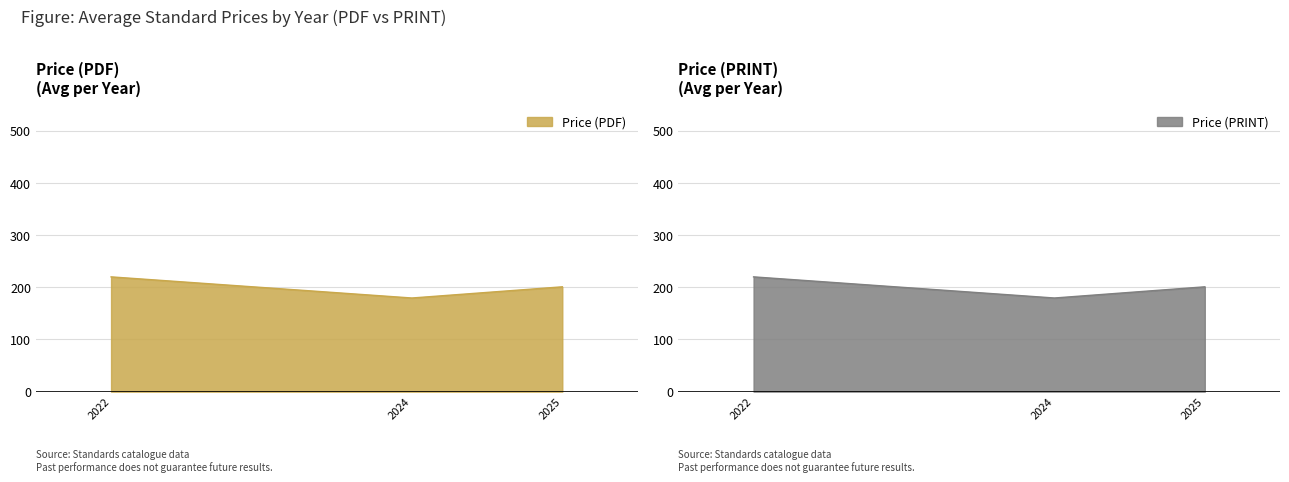

True or false: Price (PDF) and Price (PRINT) intersect in this chart.

False